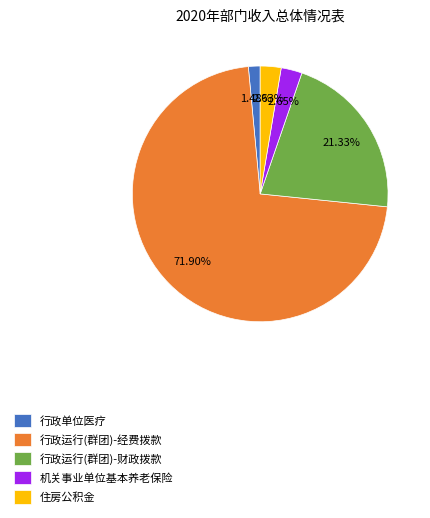

Which category accounts for the majority?

行政运行(群团)-经费拨款